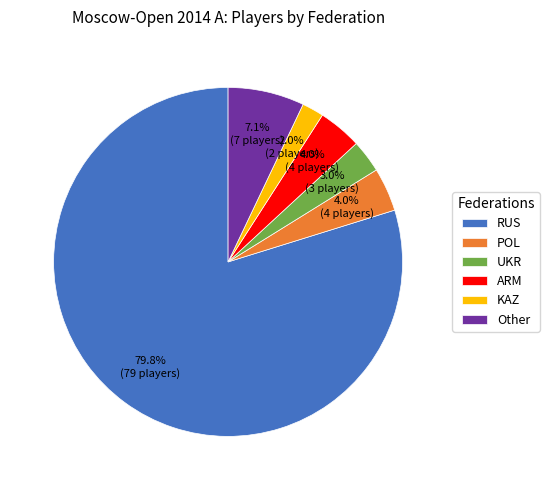

To the nearest percent, what is the combined percentage of KAZ and Other?

9%